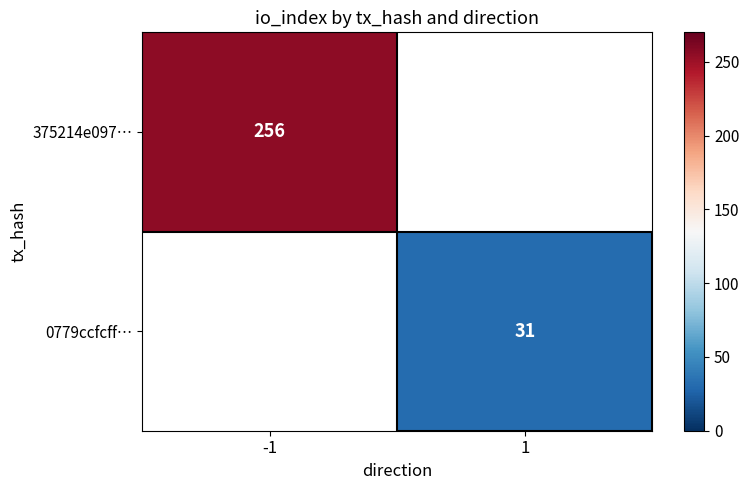

The 0779ccfcff… series shows 53 at 1. True or false?

False